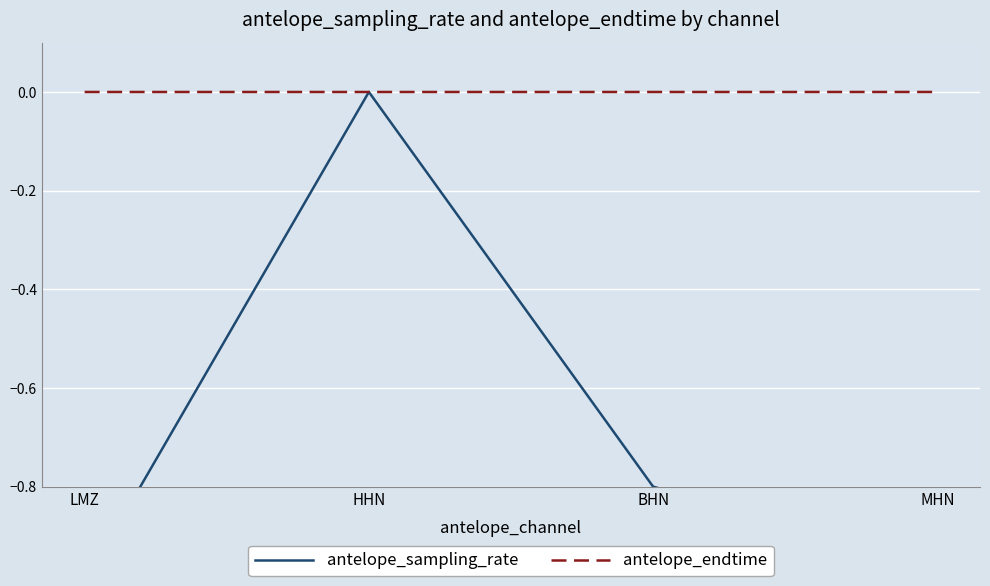

After their last crossing, which series has the higher values: antelope_endtime or antelope_sampling_rate?

antelope_endtime